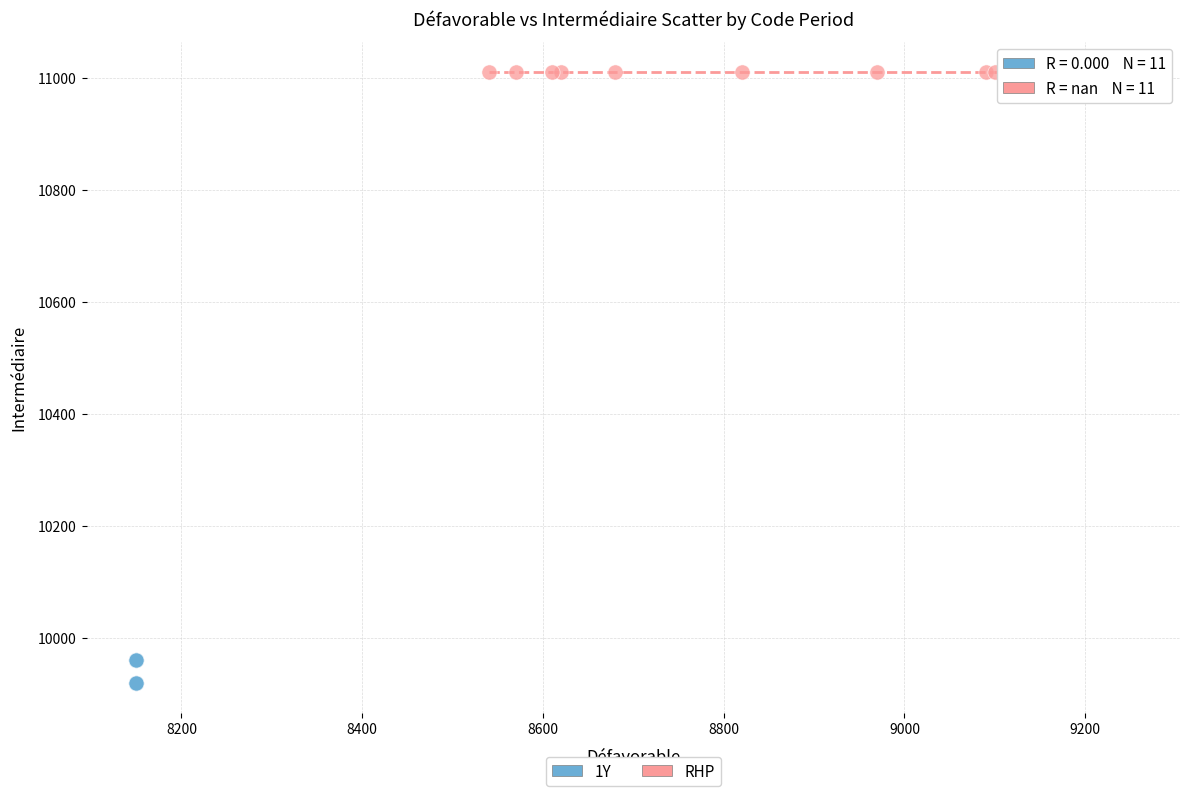

Which series reaches the minimum Y coordinate?

1Y